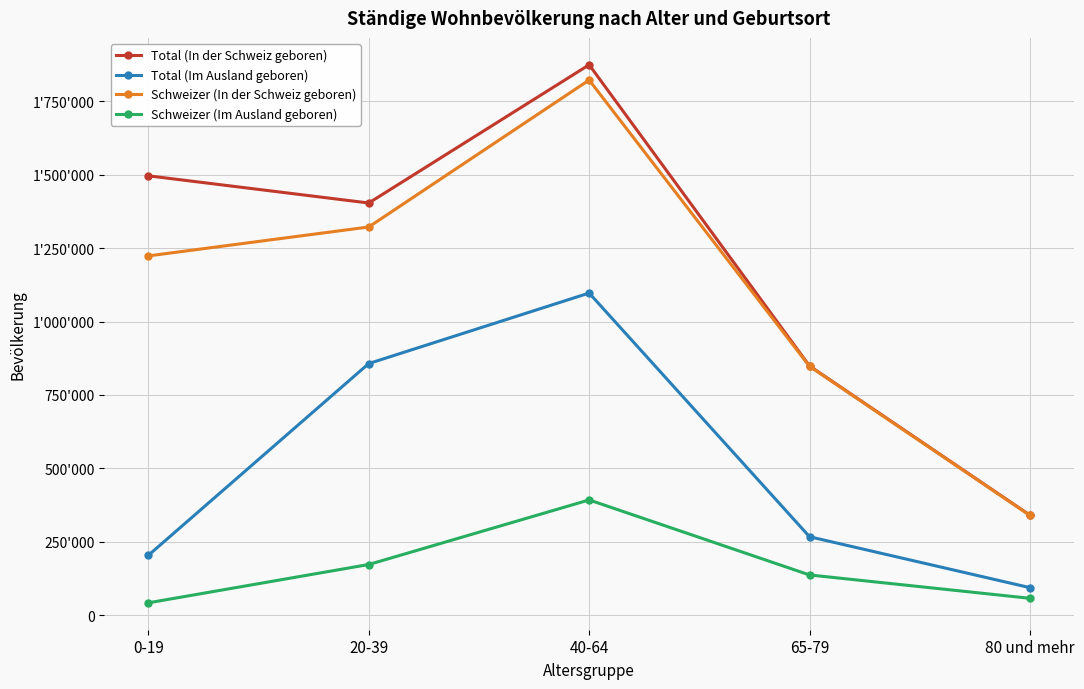

Is this an area chart (filled region under the line)?

No